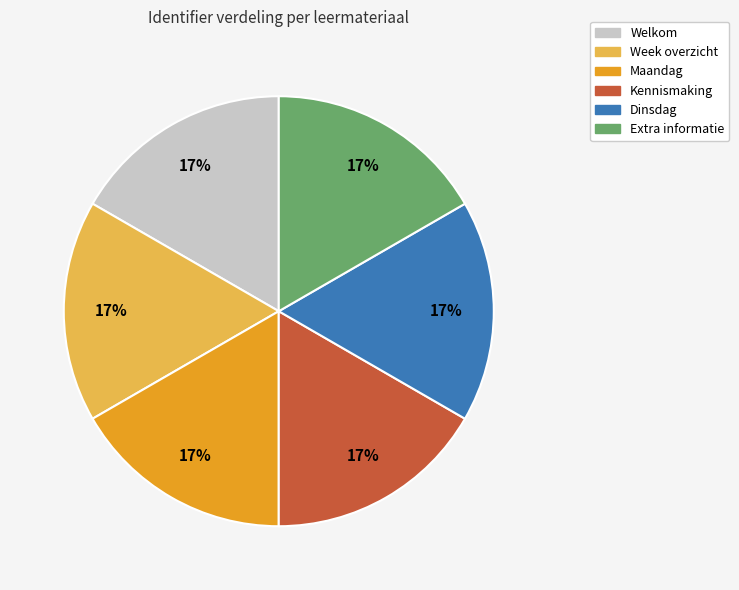

Is it true that Maandag is 17% of the pie?

True